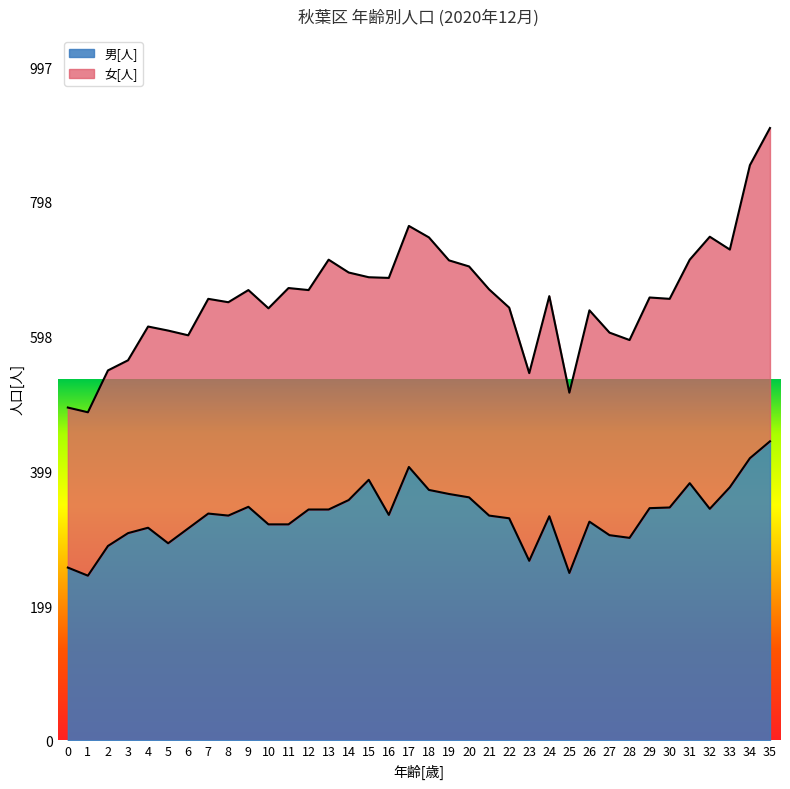

The value at 35 is 224. True or false?

False